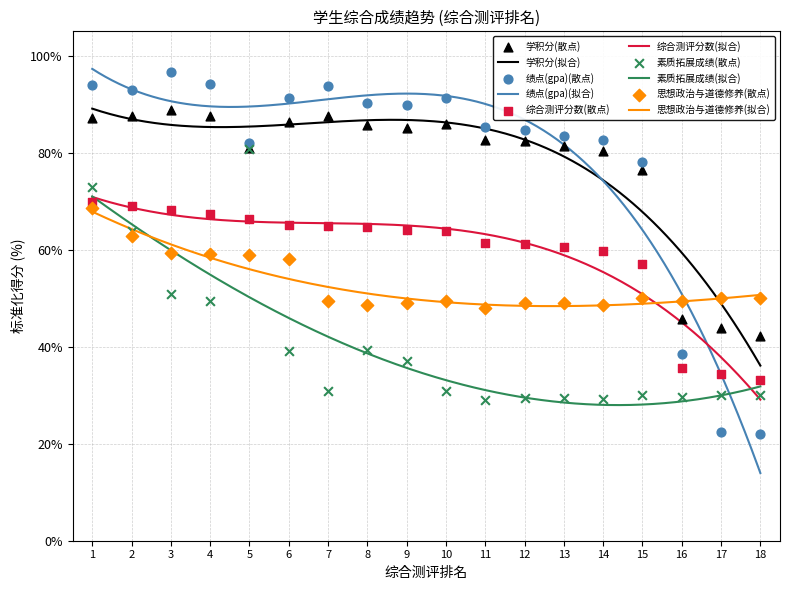

Which series has the widest spread of Y values?

绩点(gpa)